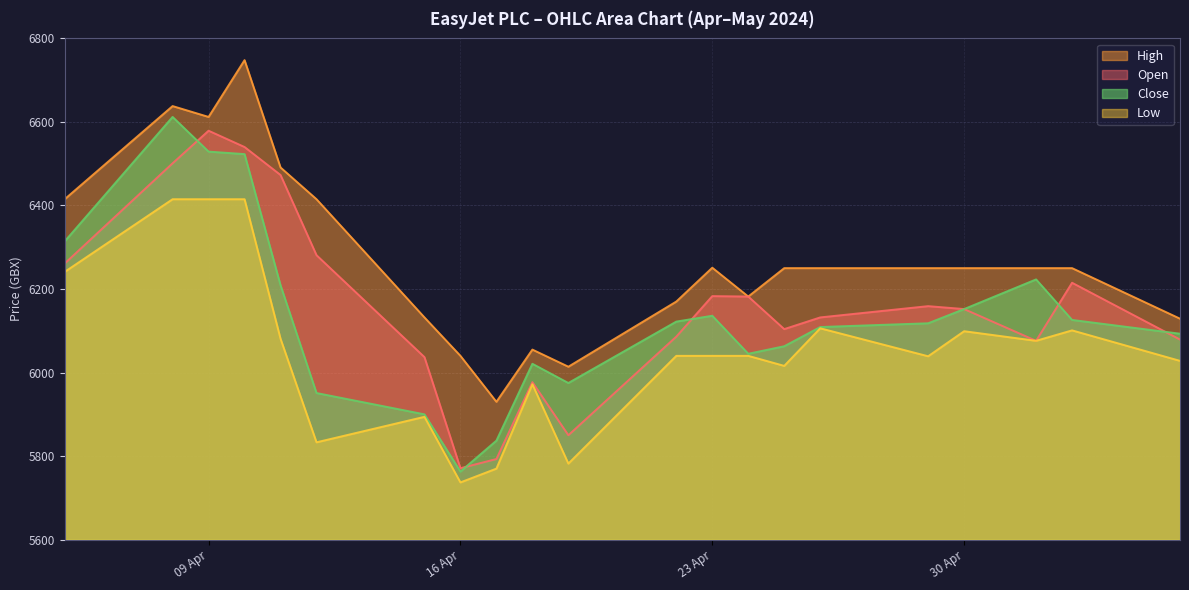

At which category does the chart reach its peak across all series?

10.04.2024